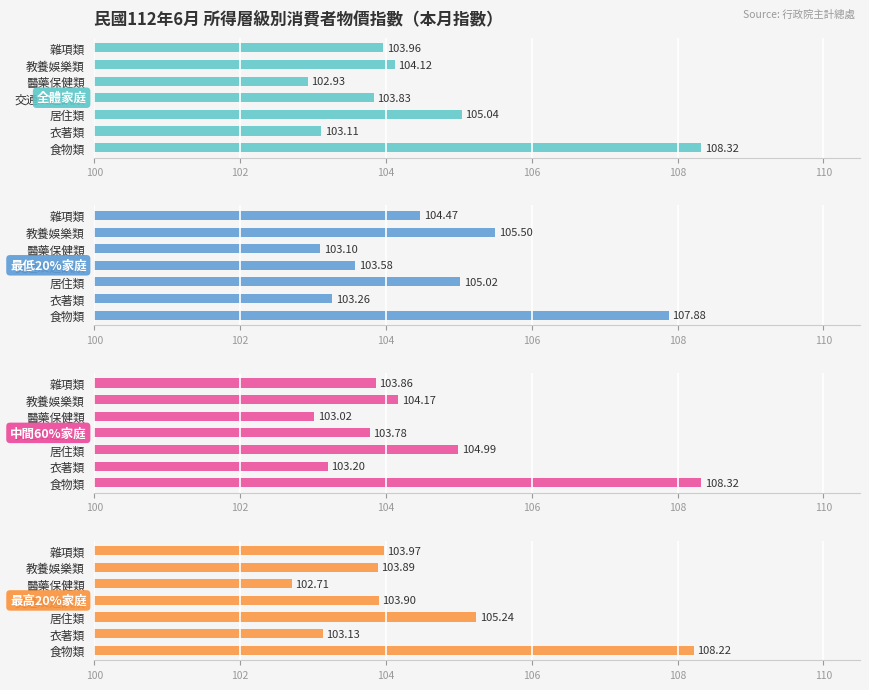

What are all the series names shown in the legend?

全體家庭, 最低20%家庭, 中間60%家庭, 最高20%家庭